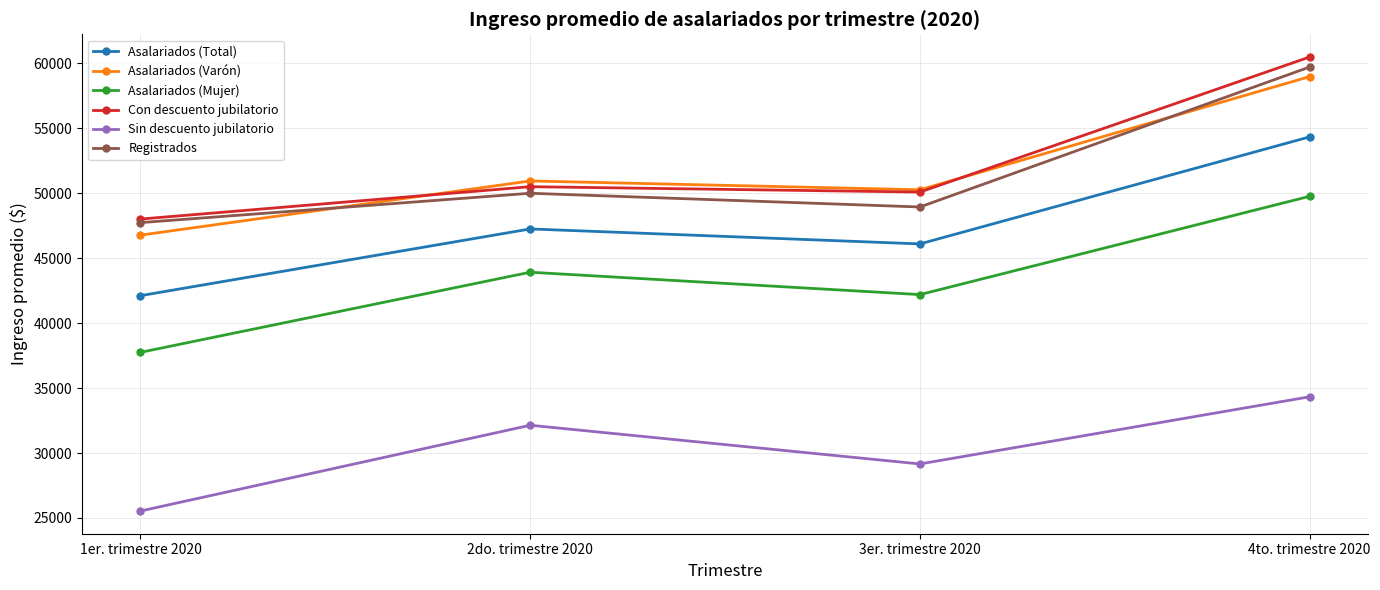

Rank the series by their maximum value, from lowest to highest.

Sin descuento jubilatorio, Asalariados (Mujer), Asalariados (Total), Asalariados (Varón), Registrados, Con descuento jubilatorio